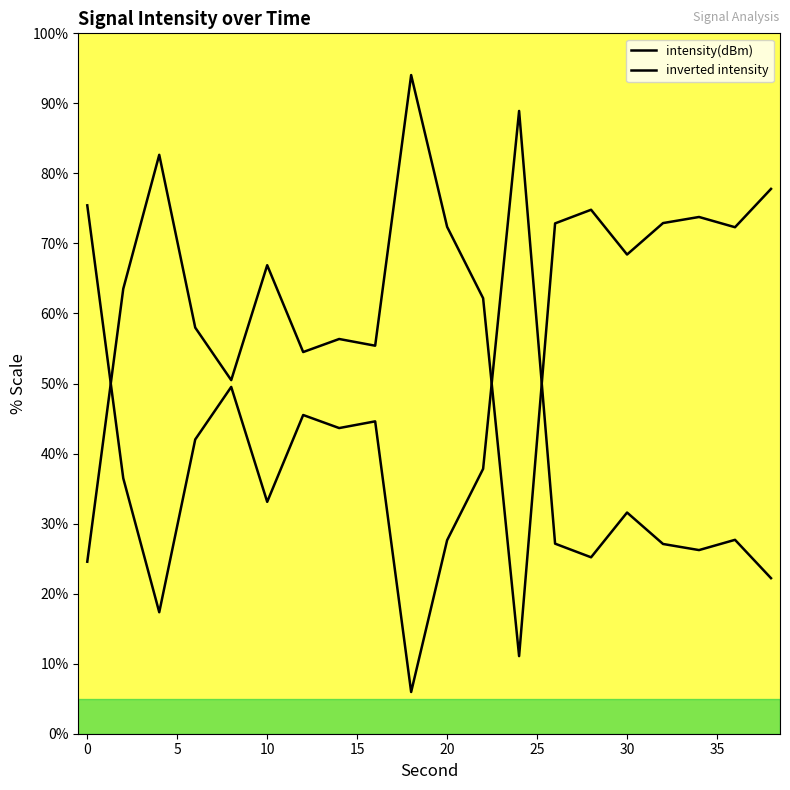

How many lines are shown in the chart?

2